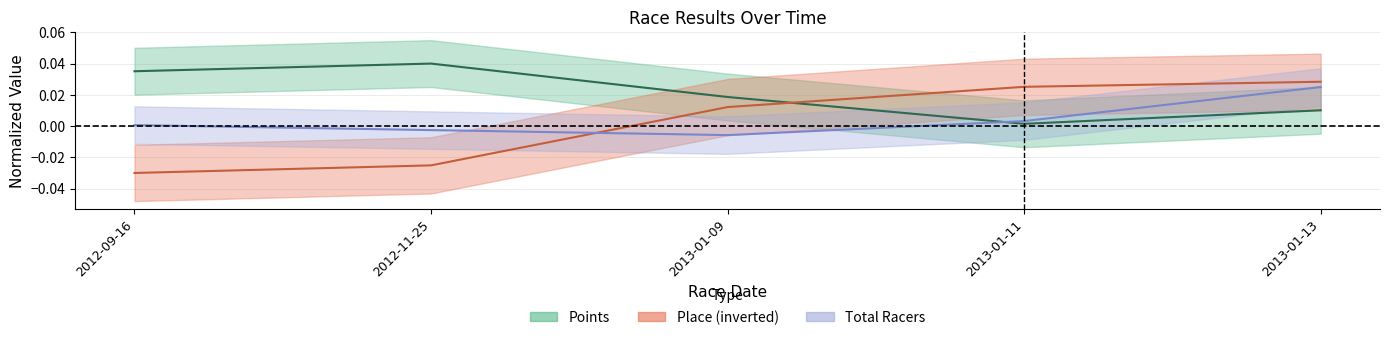

In Points, how many points are higher than both neighbors (excluding endpoints)?

1